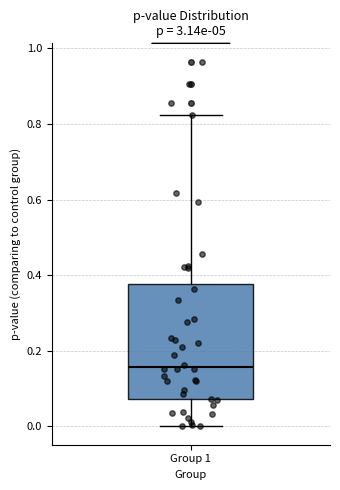

Where is the lower edge of the box for Group 1 on the y-axis? The values are not printed on the chart, so give them approximately, as read against the axis.

0.08